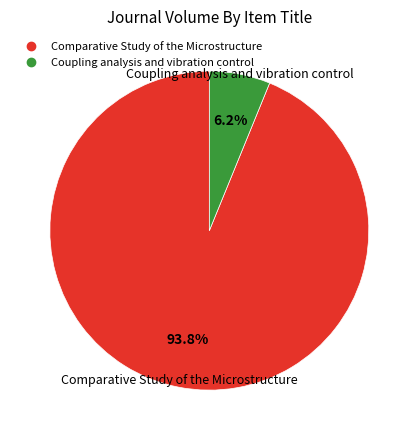

Rank the categories by value from highest to lowest.

Comparative Study of the Microstructure, Coupling analysis and vibration control